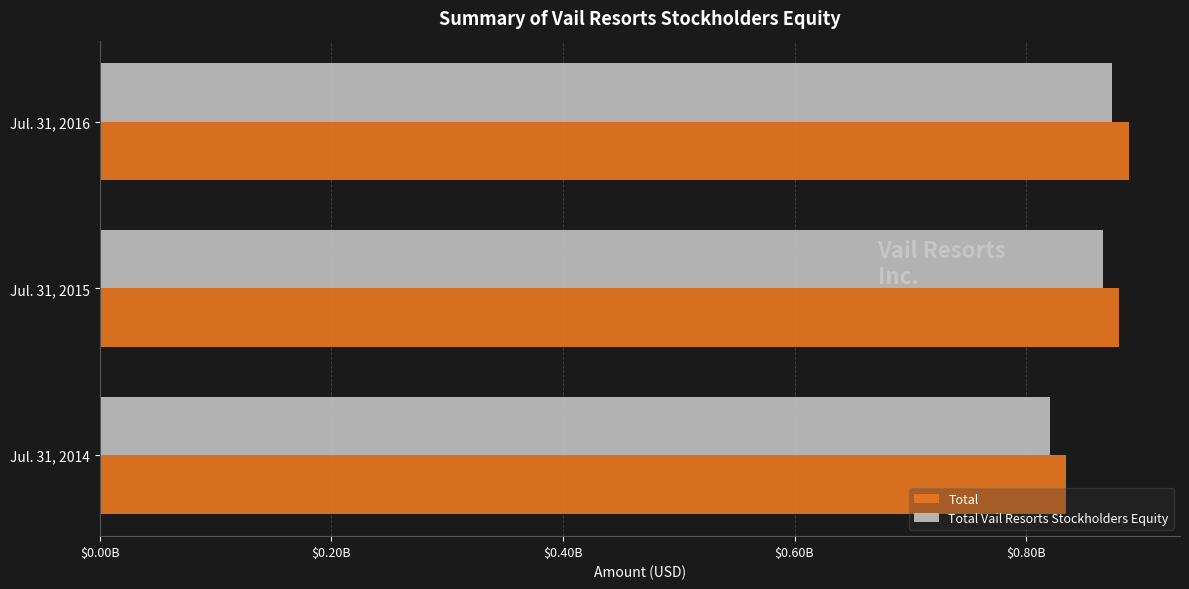

What is the maximum value shown in the chart?

888466000